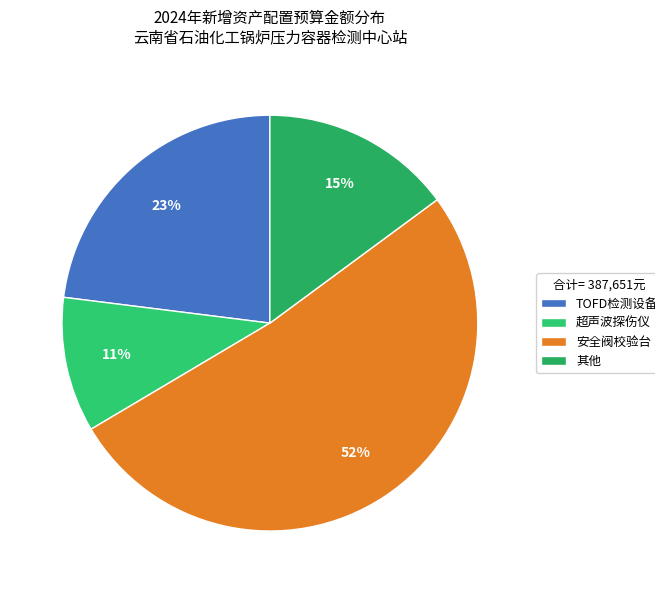

To the nearest percent, what is the average slice percentage?

25%